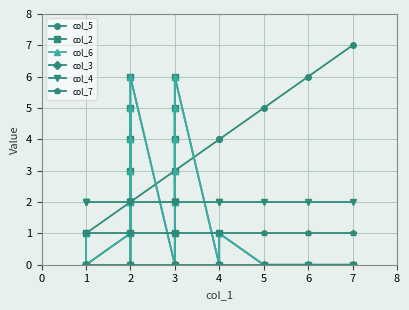

True or false: col_2 and col_5 cross at least once.

True